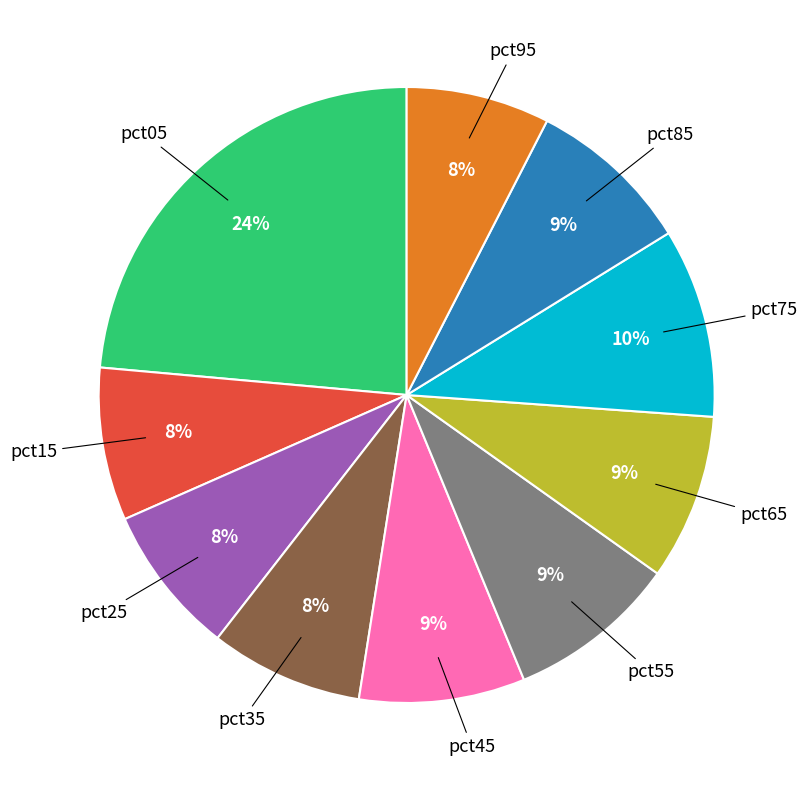

Is there any slice that represents more than half of the pie?

No